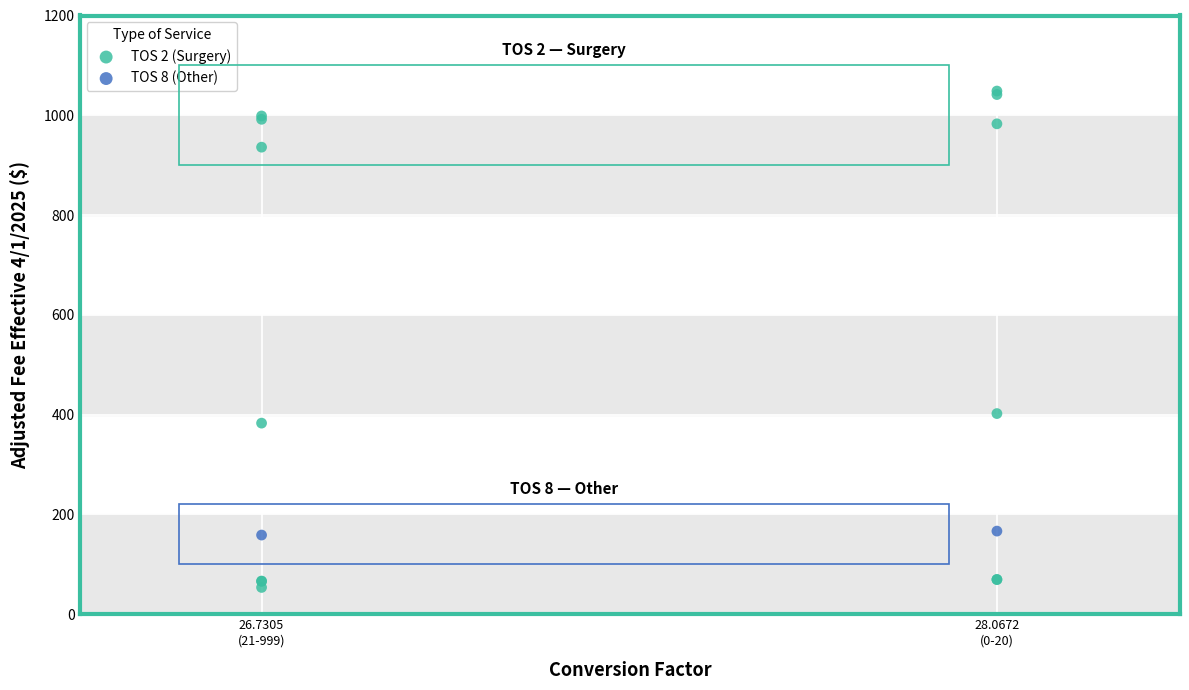

What are all the series names shown in the legend?

TOS 2 (Surgery), TOS 8 (Other)